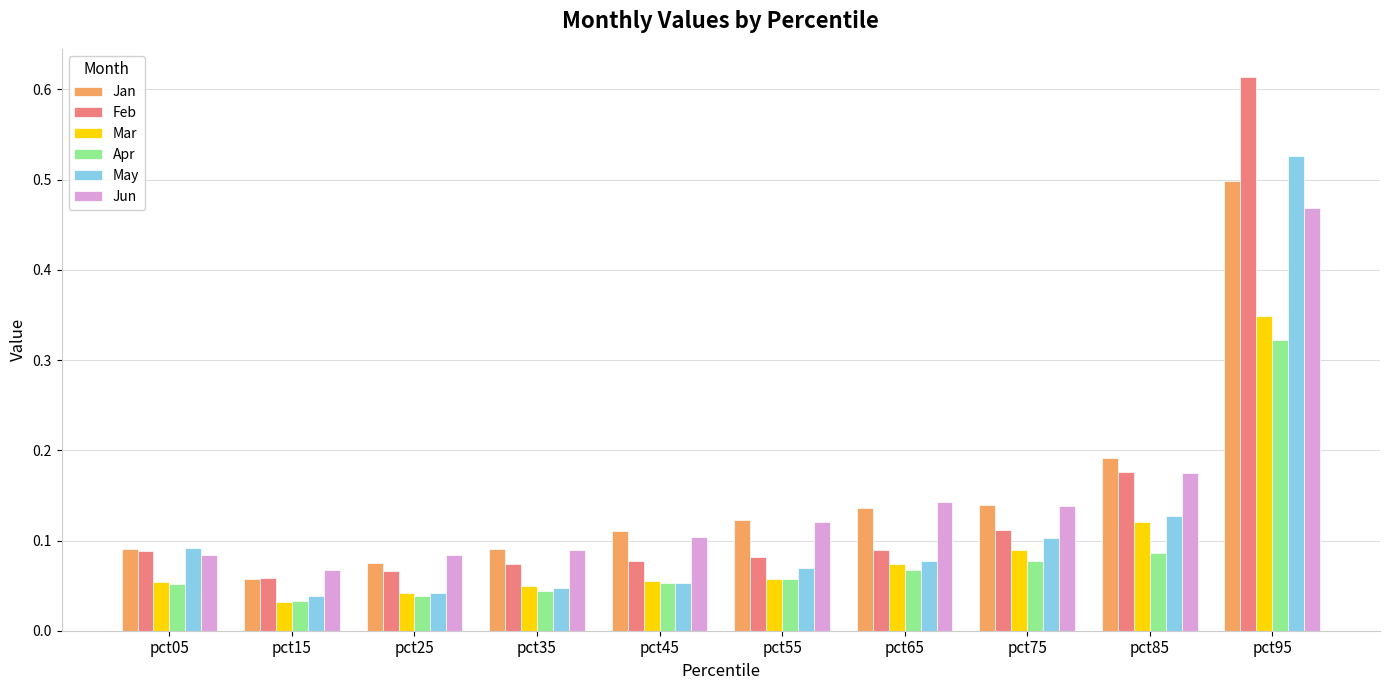

At how many categories does at least one series exceed 0?

10